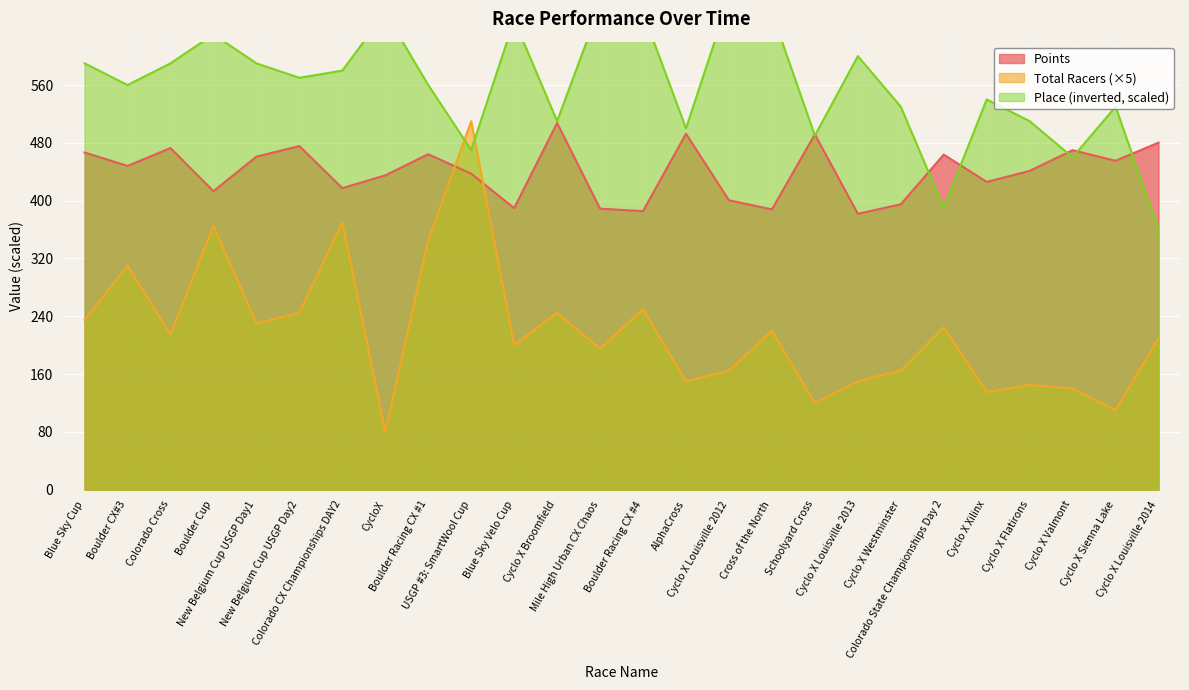

What is the sum of the Place values at Cyclo X Xilinx and New Belgium Cup USGP Day1?

1130.0